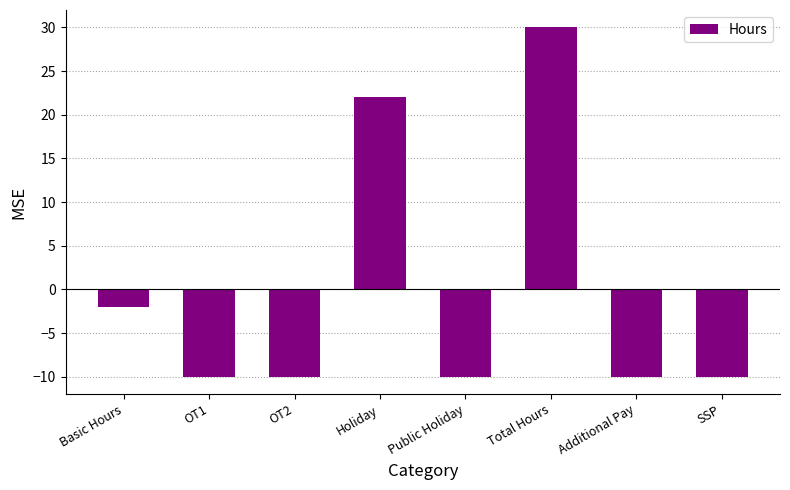

Read the value at Additional Pay, to the nearest 5.

-10